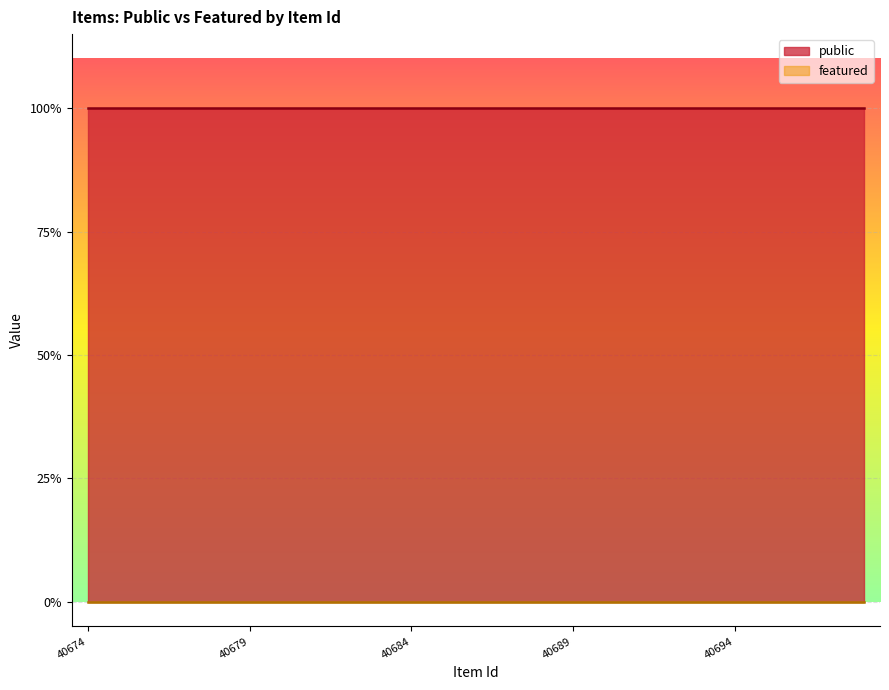

List the series in order of their overall mean, highest first.

public, featured